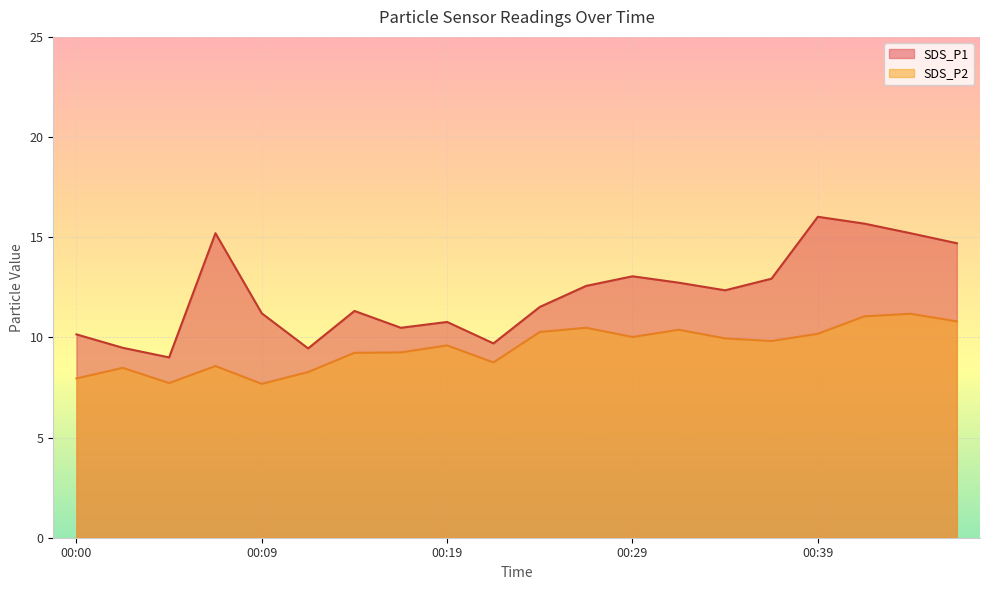

True or false: SDS_P2 and SDS_P1 cross at least once.

False